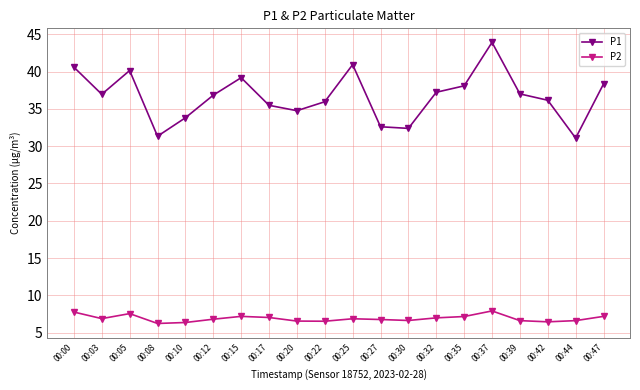

Which series has the widest spread of values?

P1